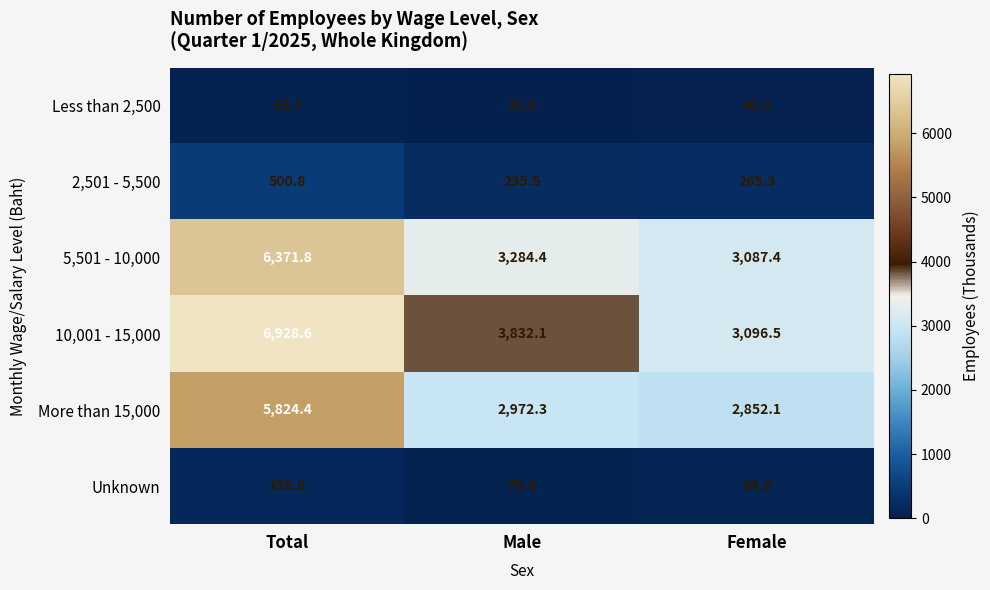

What is the sum of all 5,501 - 10,000 values?

12743.6